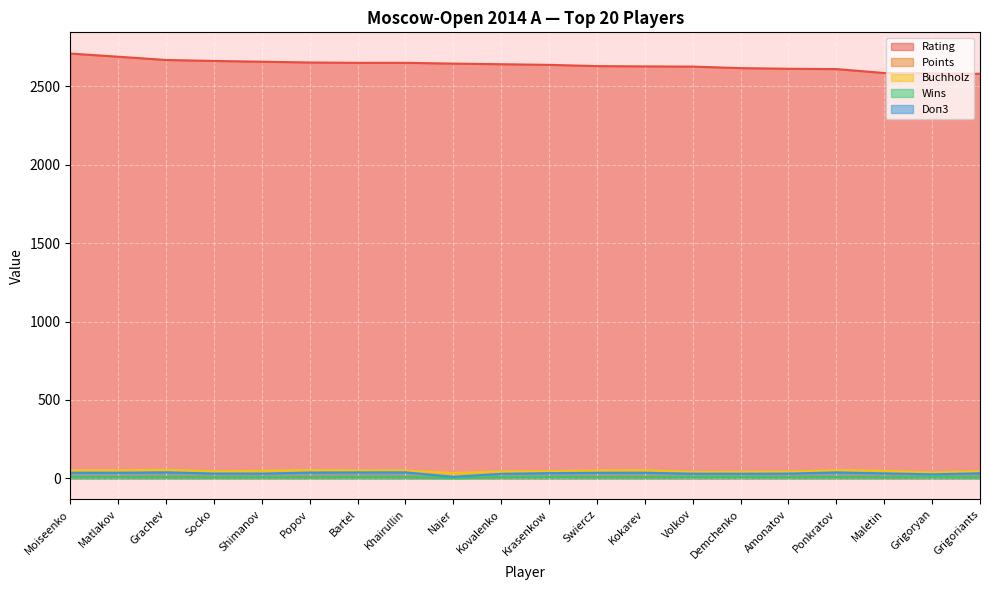

Does the chart display data point markers on the line(s)?

No